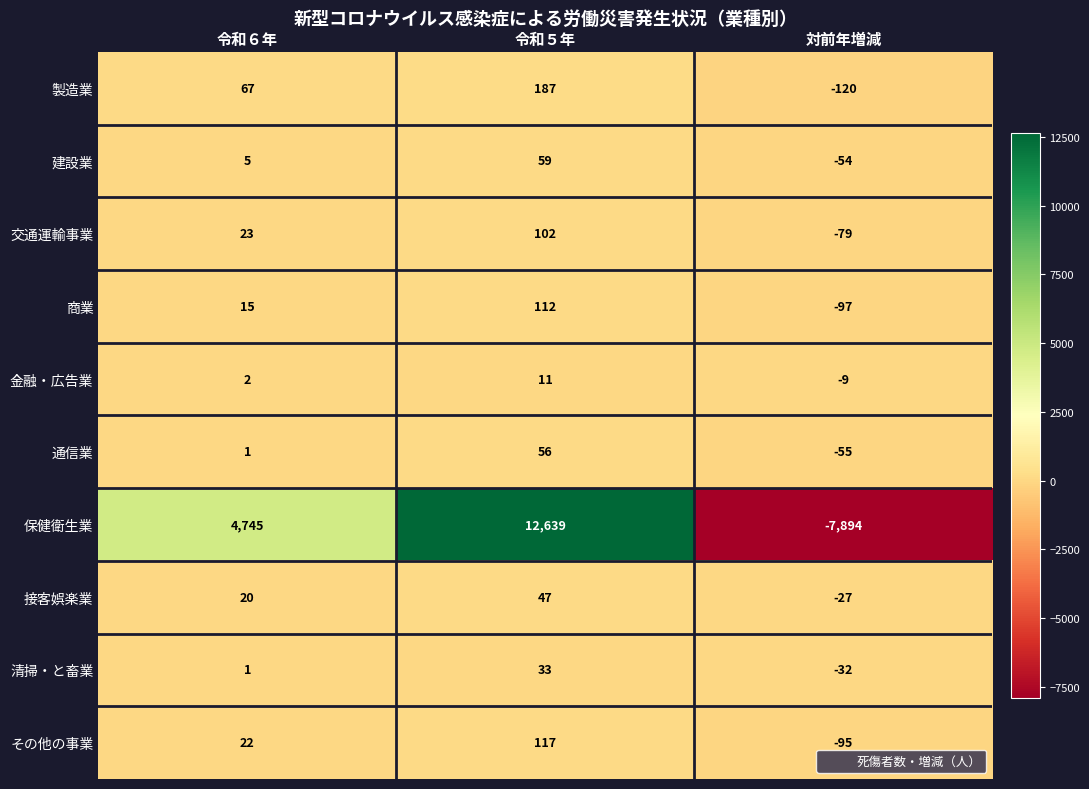

How many categories are shown in the chart?

3